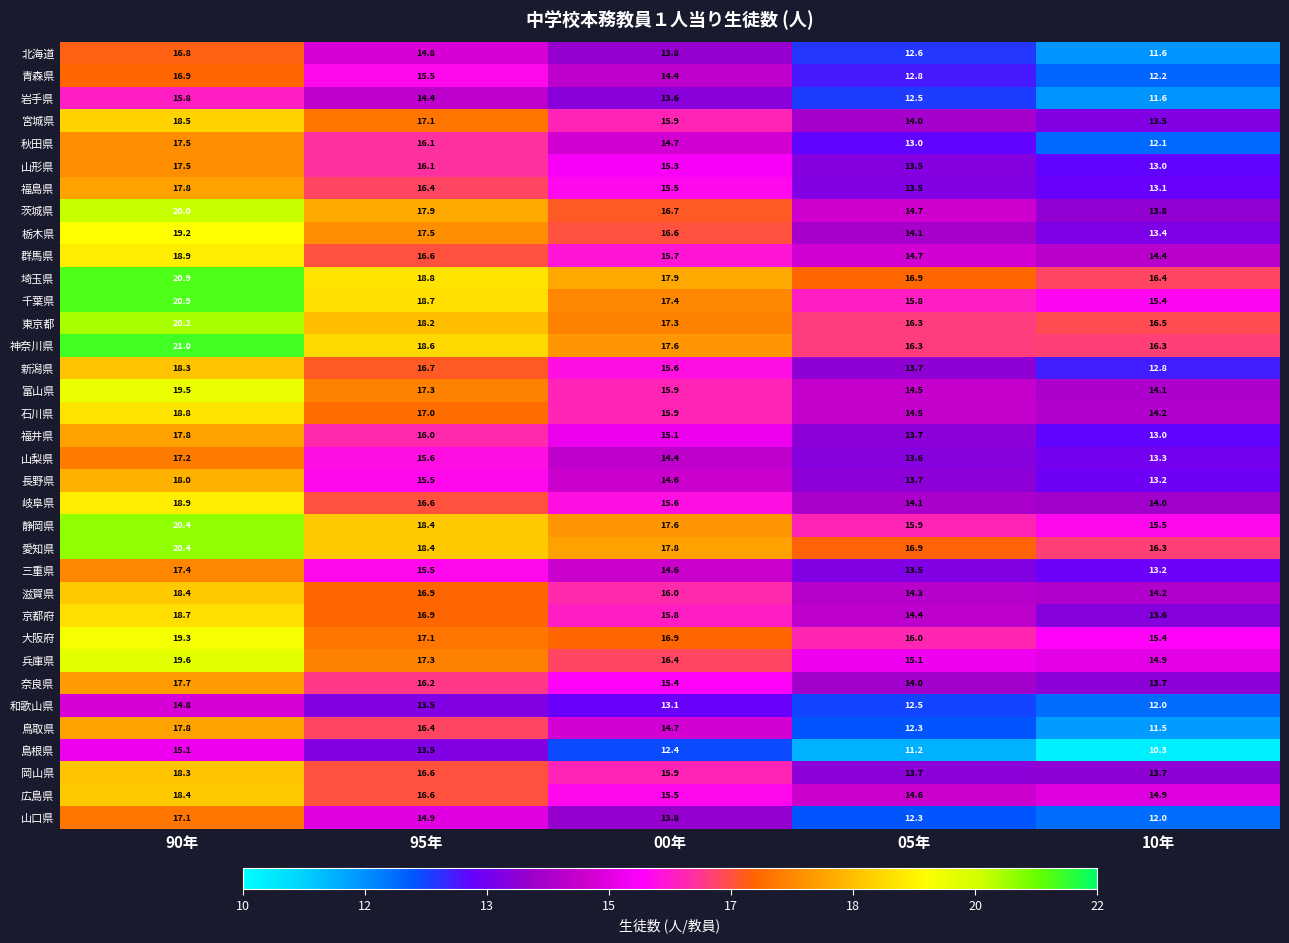

The value of 広島県 at 10年 is 9.1. True or false?

False